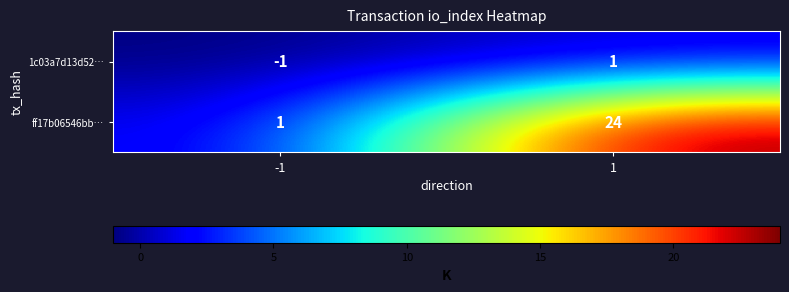

What is the maximum value shown in the chart?

24